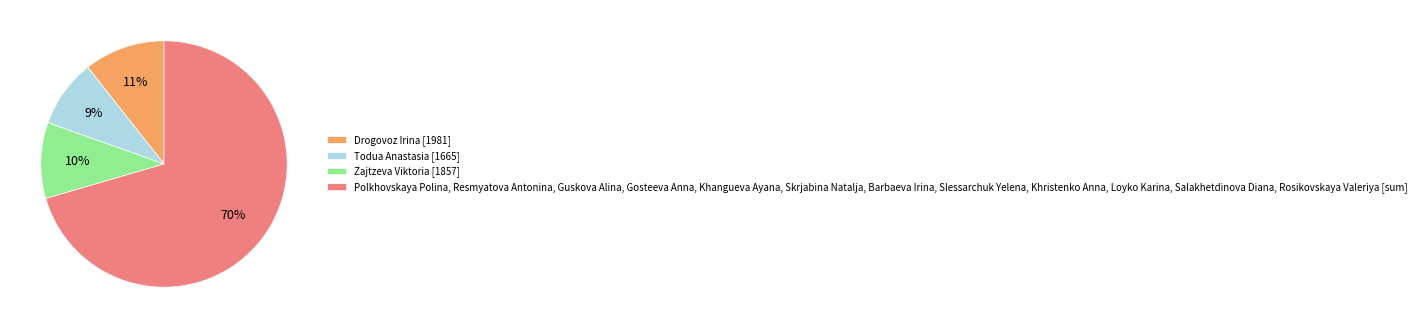

Between Zajtzeva Viktoria [1857] and Polkhovskaya Polina, Resmyatova Antonina, Guskova Alina, Gosteeva Anna, Khangueva Ayana, Skrjabina Natalja, Barbaeva Irina, Slessarchuk Yelena, Khristenko Anna, Loyko Karina, Salakhetdinova Diana, Rosikovskaya Valeriya [sum], which is larger?

Polkhovskaya Polina, Resmyatova Antonina, Guskova Alina, Gosteeva Anna, Khangueva Ayana, Skrjabina Natalja, Barbaeva Irina, Slessarchuk Yelena, Khristenko Anna, Loyko Karina, Salakhetdinova Diana, Rosikovskaya Valeriya [sum]